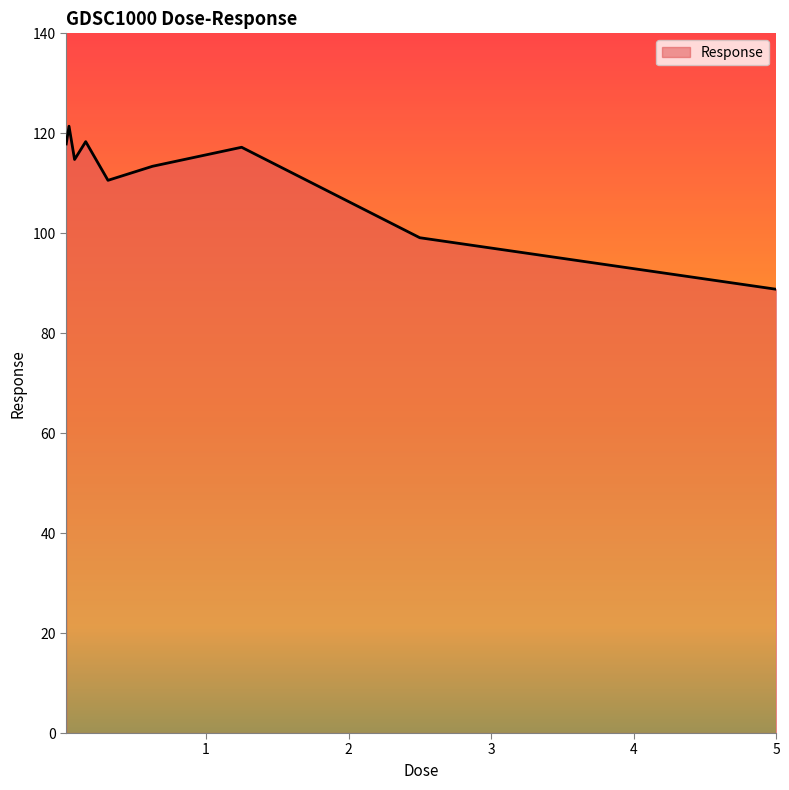

What is the smallest value displayed?

88.8